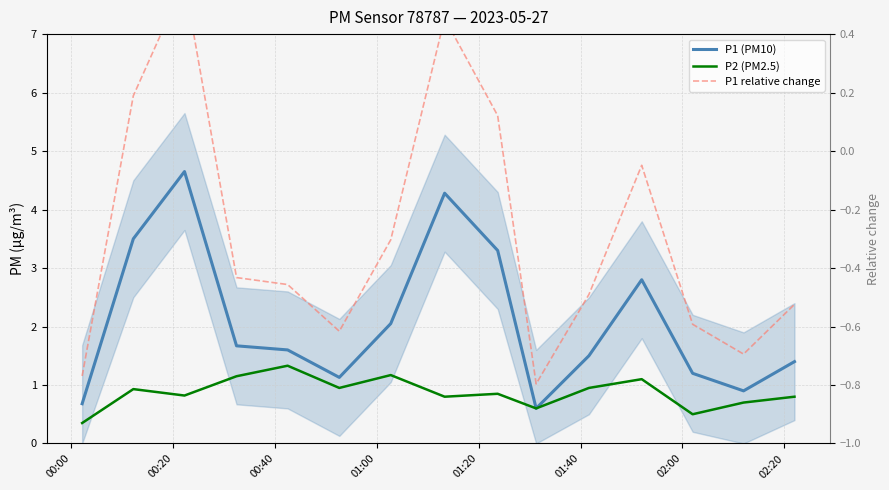

How many values in the P1 (PM10) series are below 1?

3